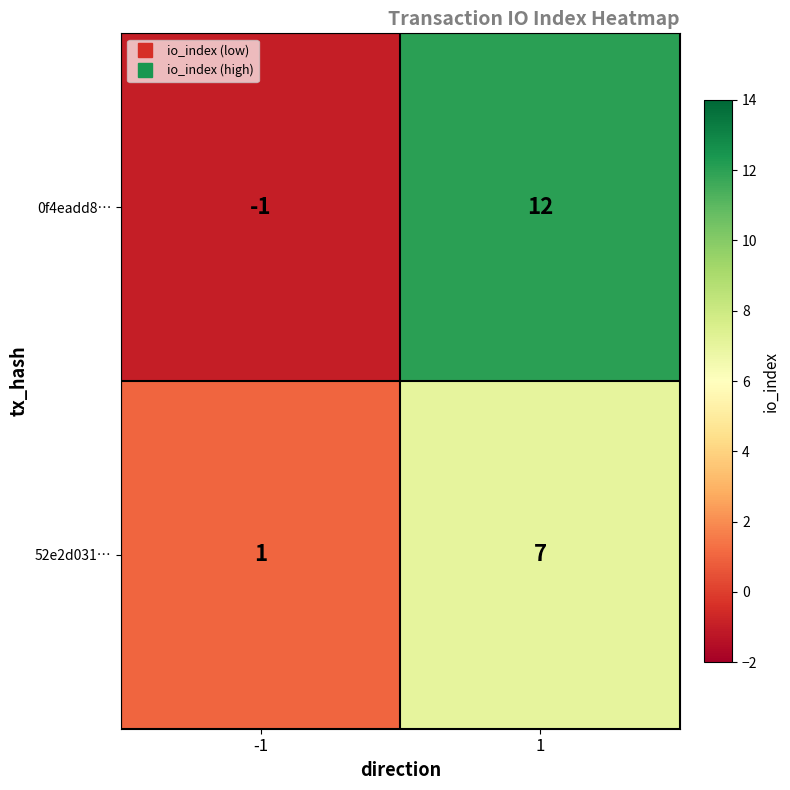

How many series are shown in this chart?

2